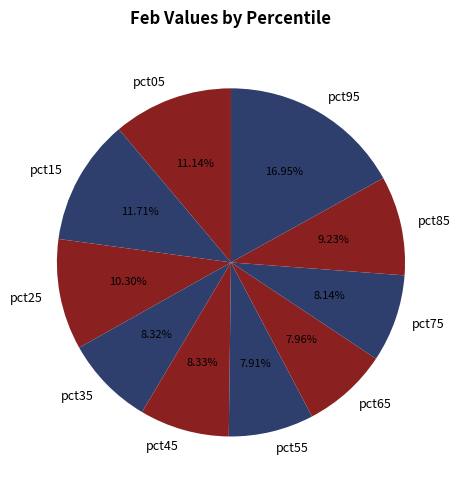

What percentage is the pct15 slice, to the nearest percent?

12%